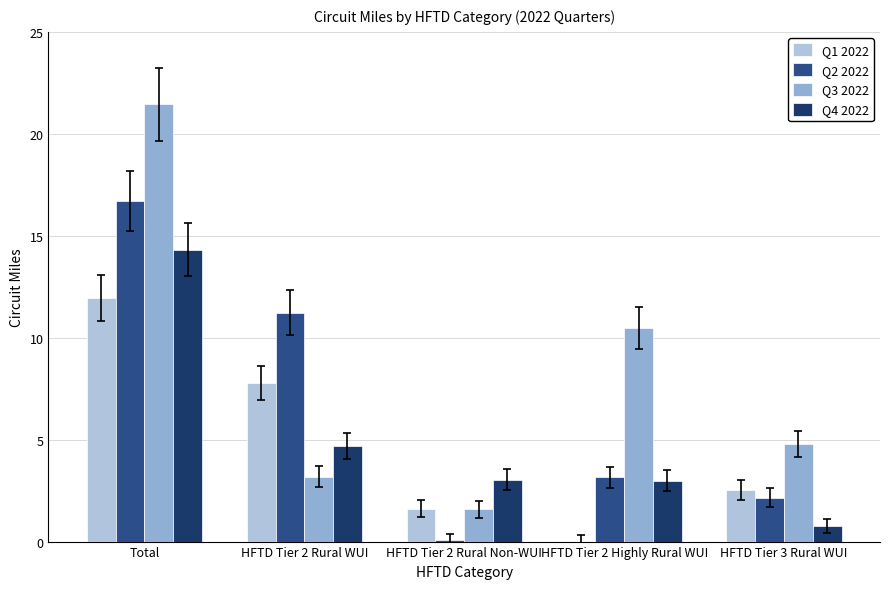

What is the total value across all series at Total?

64.4